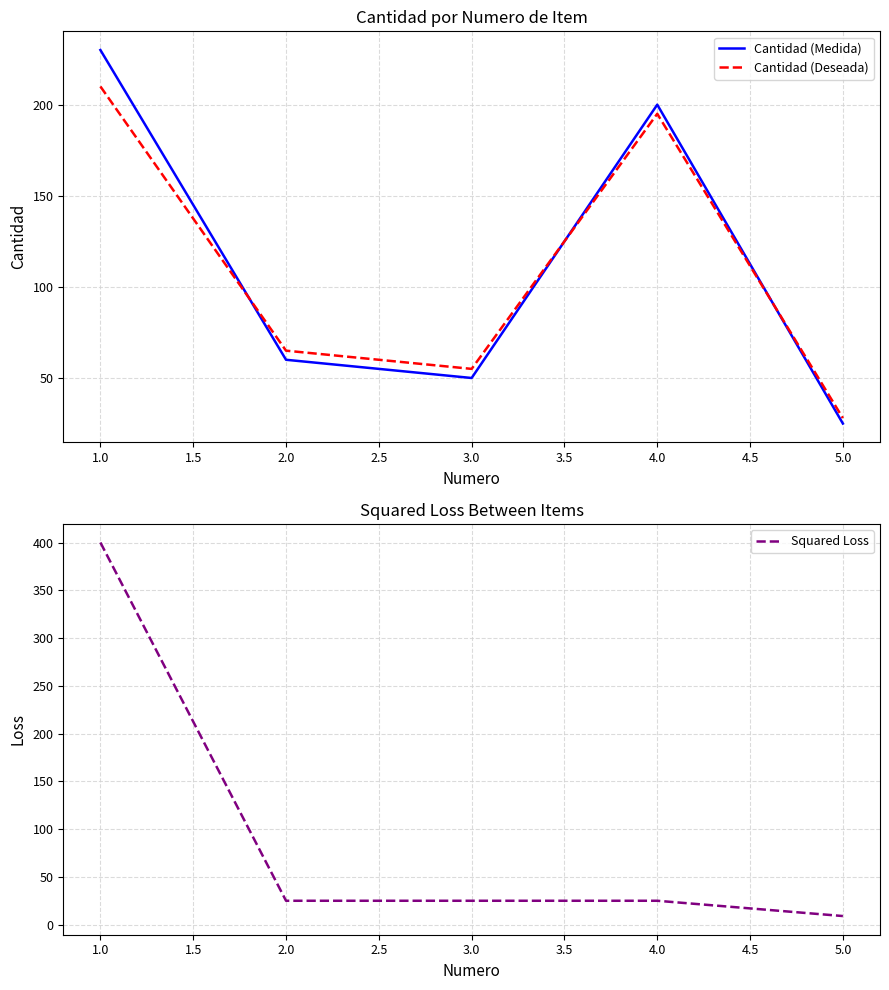

How many data points in Cantidad (Deseada) are less than 65?

2